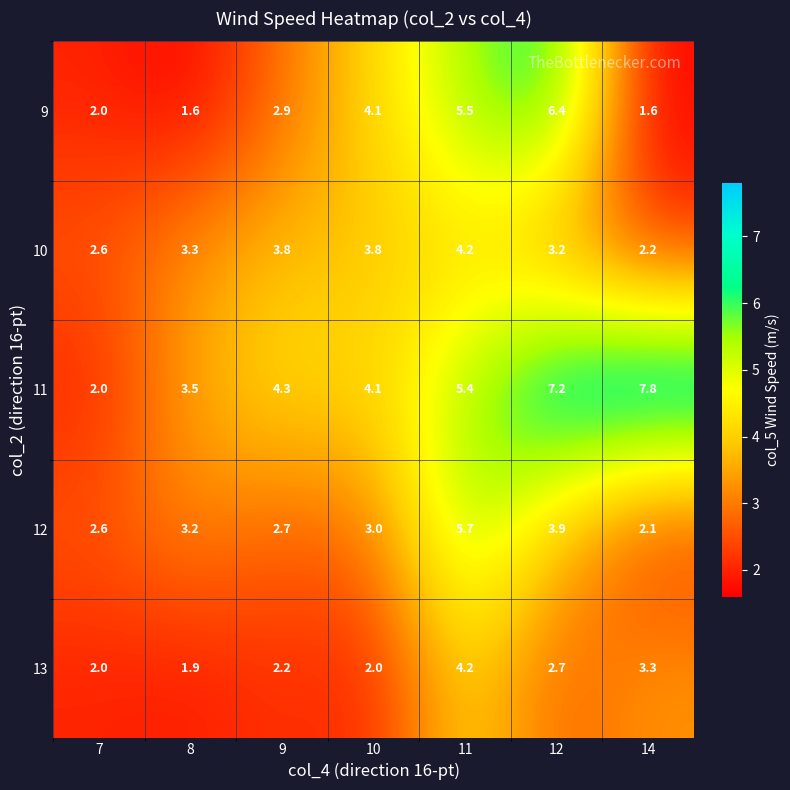

At how many categories does at least one series exceed 7?

2